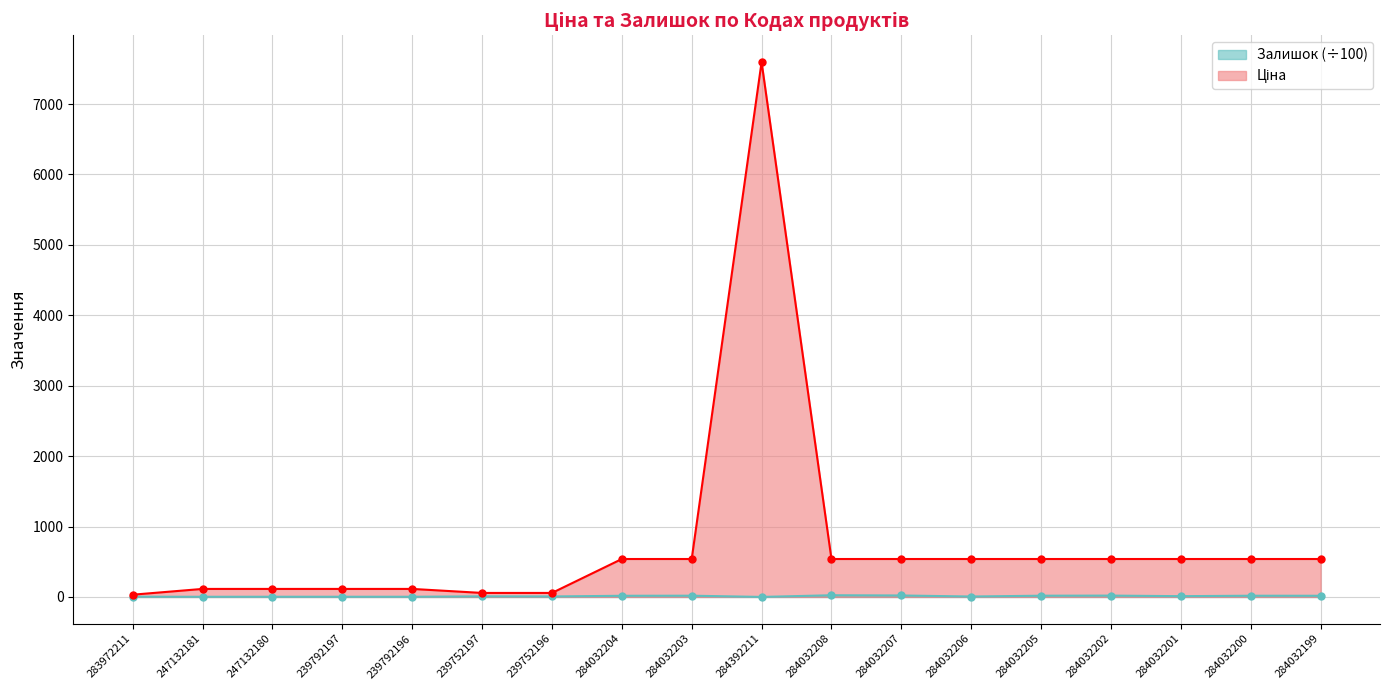

What is the difference between the maximum and second lowest values in the Ціна series?

7539.5